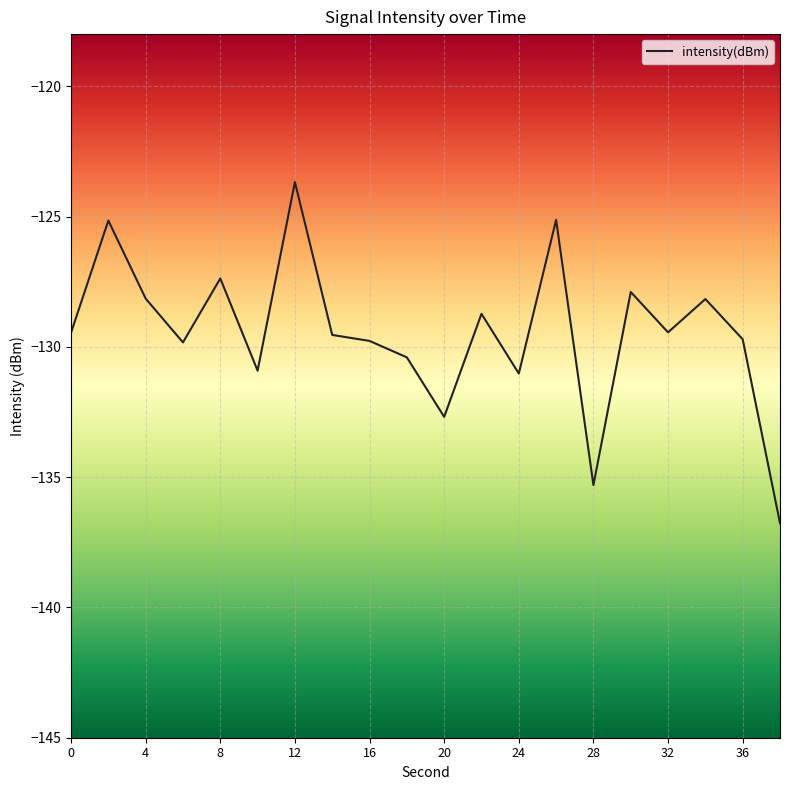

What is the minimum value shown in the chart?

-136.8